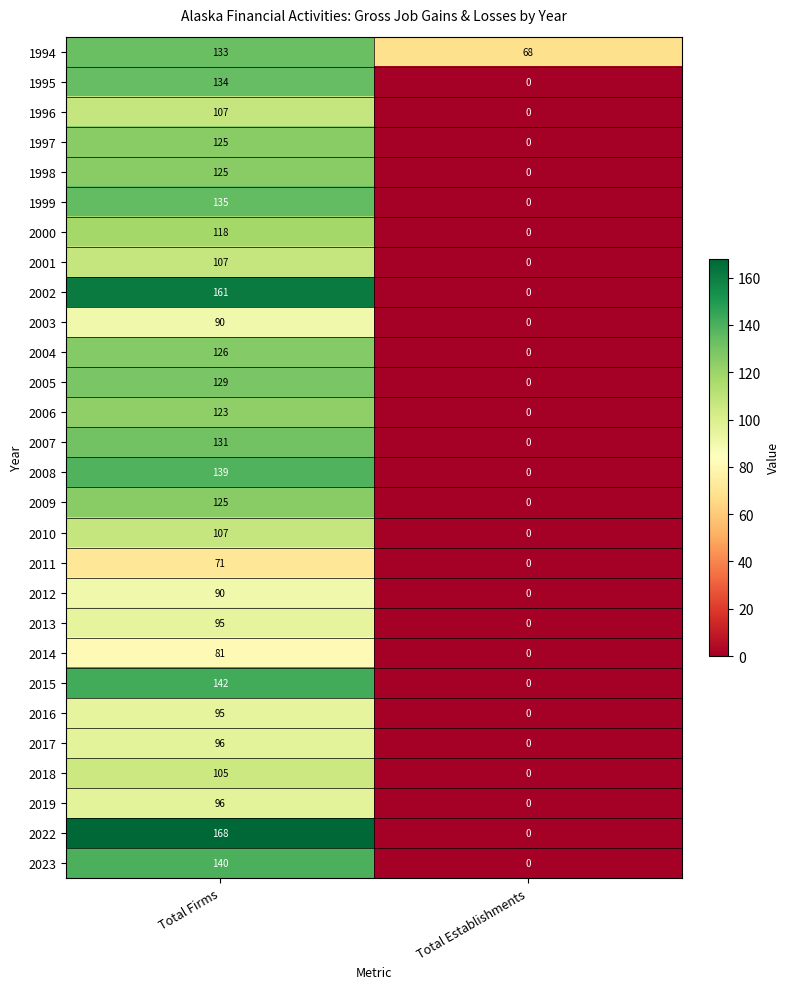

How many values in 2009 are above zero?

1